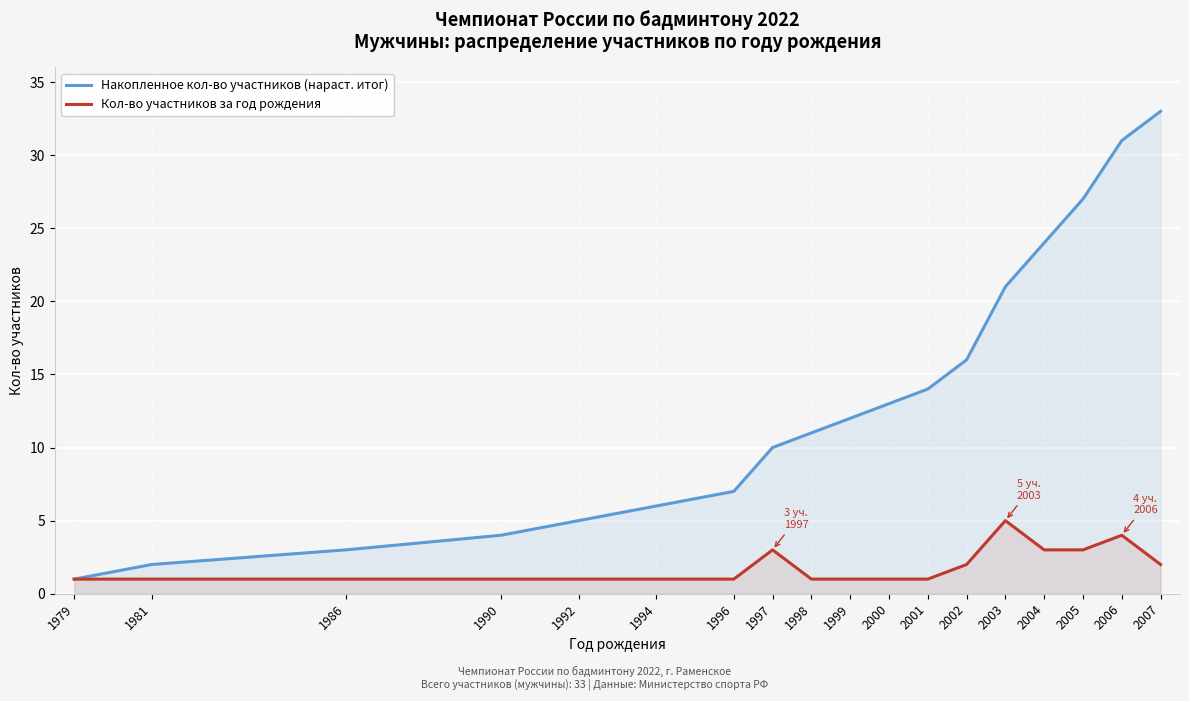

What is the value of the Накопленное кол-во участников (нараст. итог) point at the 9th from the left?

11